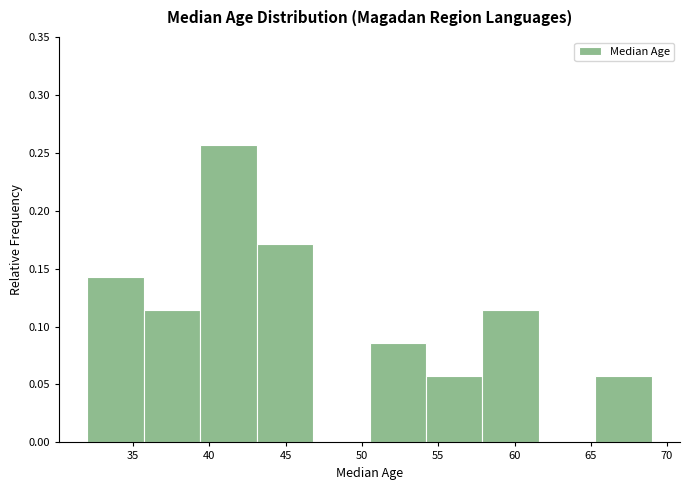

Over which range of the x-axis is the bar tallest?

39.4 to 43.1